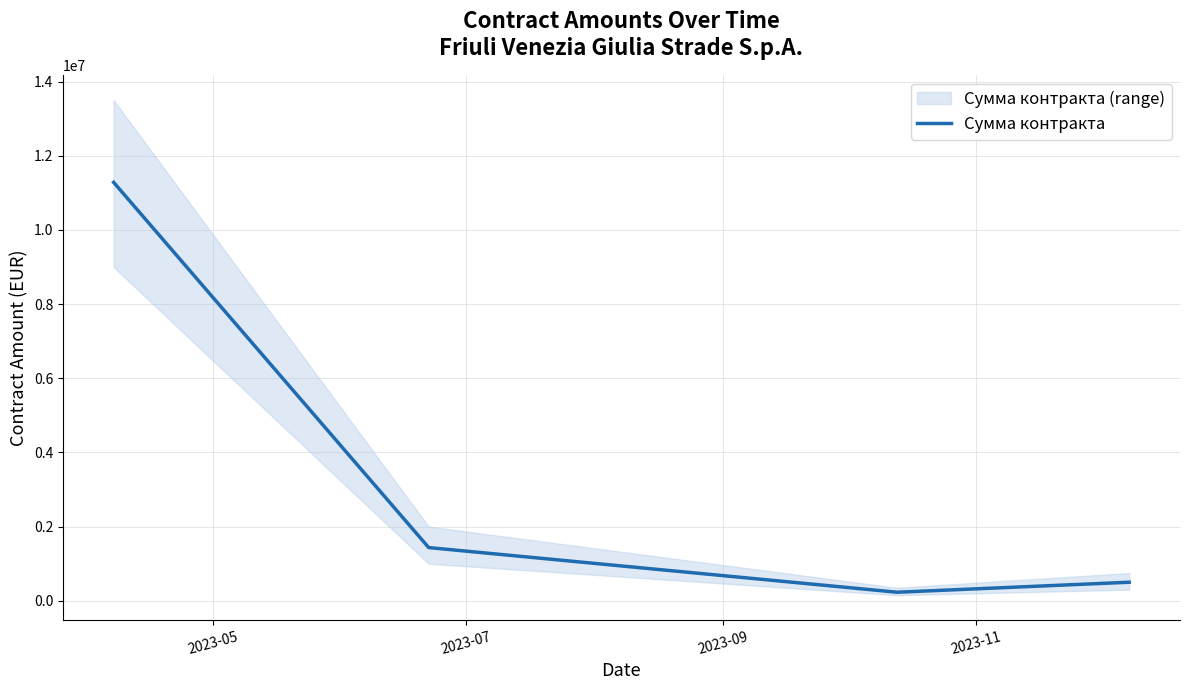

What is the maximum value for Сумма контракта?

11284800